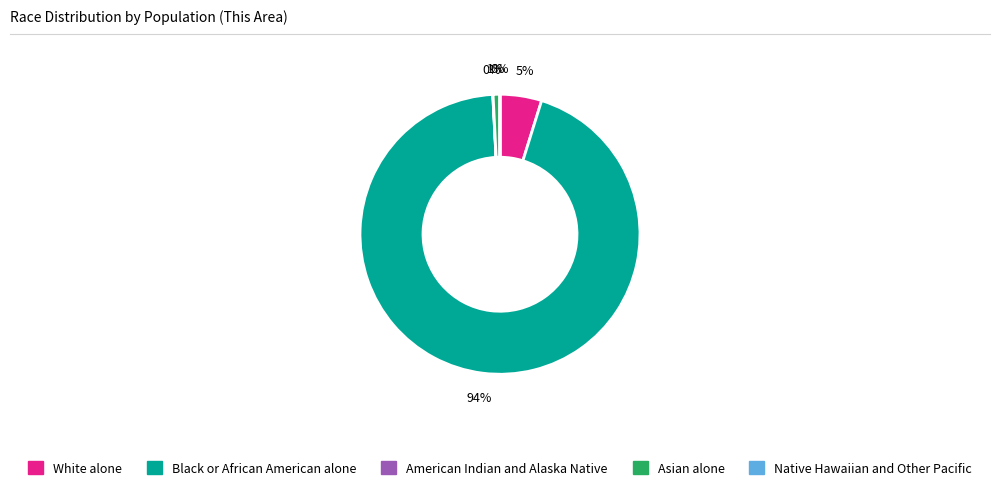

To the nearest percent, what is the difference between the largest and smallest slice percentages?

94%